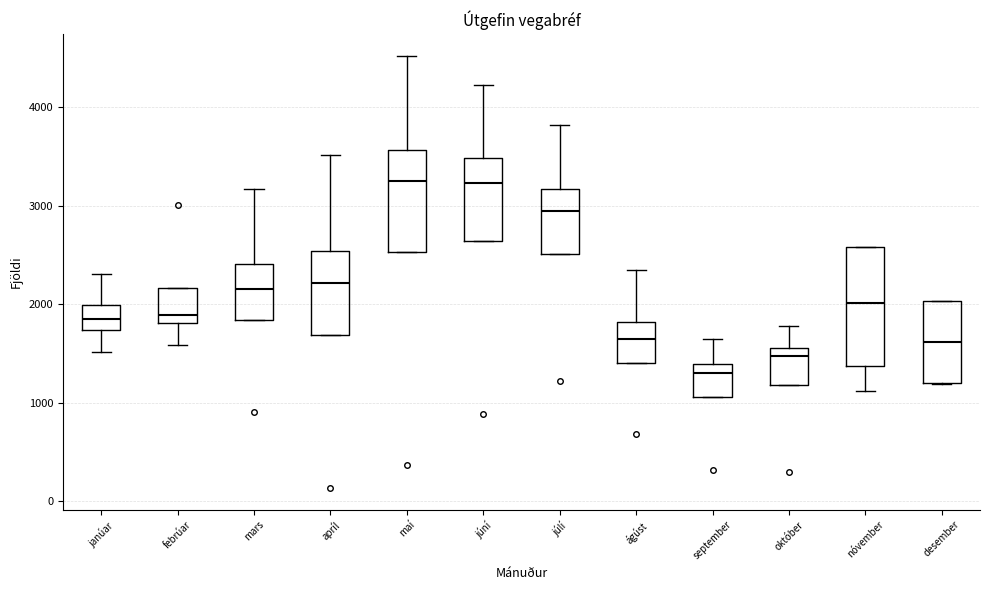

Reading left to right, transcribe this box plot: for each box, give where its median line is, the range the box spans, and where its two whiskers end, as read against the y-axis. The values are not printed on the chart, so give them approximately, as read against the axis.

janúar: median 1900, box 1700 to 2000, whiskers 1500 to 2300
febrúar: median 1900, box 1800 to 2200, whiskers 1600 to 2200
mars: median 2200, box 1800 to 2400, whiskers 1800 to 3200
apríl: median 2200, box 1700 to 2500, whiskers 1700 to 3500
maí: median 3200, box 2500 to 3600, whiskers 2500 to 4500
júní: median 3200, box 2600 to 3500, whiskers 2600 to 4200
júlí: median 2900, box 2500 to 3200, whiskers 2500 to 3800
ágúst: median 1600, box 1400 to 1800, whiskers 1400 to 2300
september: median 1300, box 1100 to 1400, whiskers 1100 to 1600
október: median 1500, box 1200 to 1600, whiskers 1200 to 1800
nóvember: median 2000, box 1400 to 2600, whiskers 1100 to 2600
desember: median 1600, box 1200 to 2000, whiskers 1200 to 2000